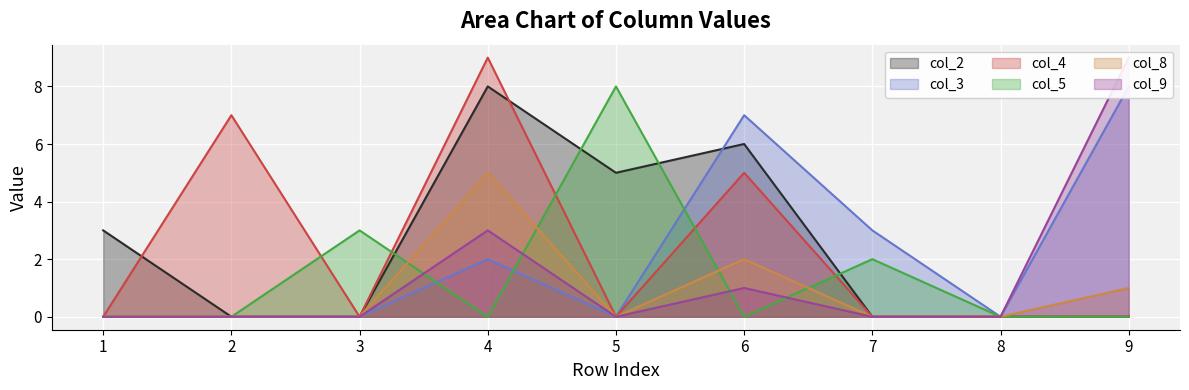

Reading left to right, transcribe all the data shown in this chart.

col_2: 1=3	2=0	3=0	4=8	5=5	6=6	7=0	8=0	9=0
col_3: 1=0	2=0	3=0	4=2	5=0	6=7	7=3	8=0	9=8
col_4: 1=0	2=7	3=0	4=9	5=0	6=5	7=0	8=0	9=0
col_5: 1=0	2=0	3=3	4=0	5=8	6=0	7=2	8=0	9=0
col_8: 1=0	2=0	3=0	4=5	5=0	6=2	7=0	8=0	9=1
col_9: 1=0	2=0	3=0	4=3	5=0	6=1	7=0	8=0	9=9